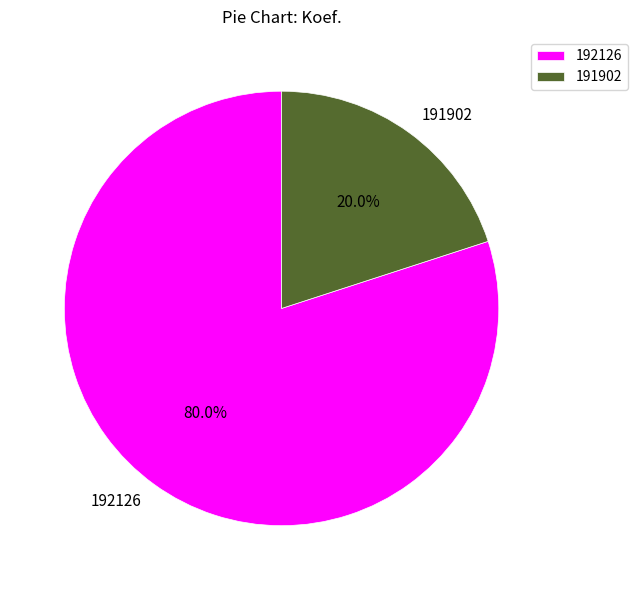

To the nearest percent, what is the average slice percentage?

50%